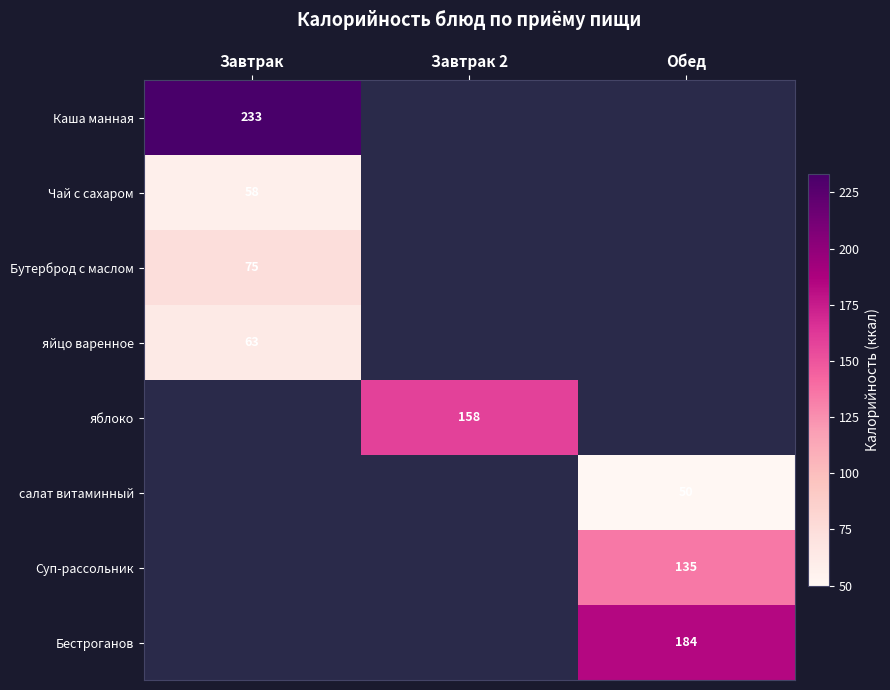

Is it true that Чай с сахаром equals 15 at Завтрак?

False